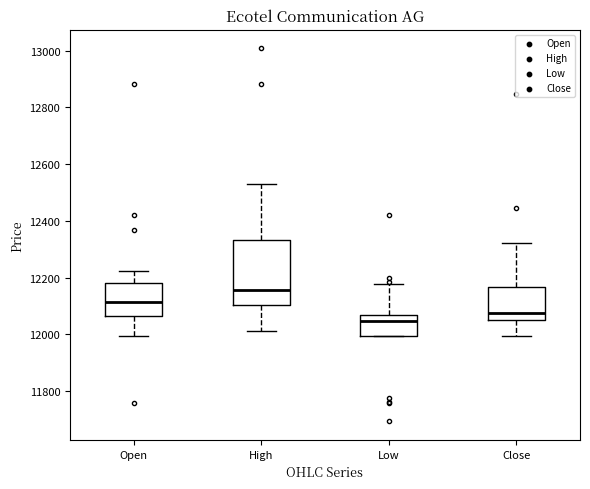

Reading left to right, transcribe this box plot: for each box, give where its median line is, the range the box spans, and where its two whiskers end, as read against the y-axis. The values are not printed on the chart, so give them approximately, as read against the axis.

Open: median 12120, box 12060 to 12180, whiskers 12000 to 12220
High: median 12160, box 12100 to 12340, whiskers 12020 to 12540
Low: median 12040, box 12000 to 12060, whiskers 12000 to 12180
Close: median 12080, box 12060 to 12160, whiskers 12000 to 12320